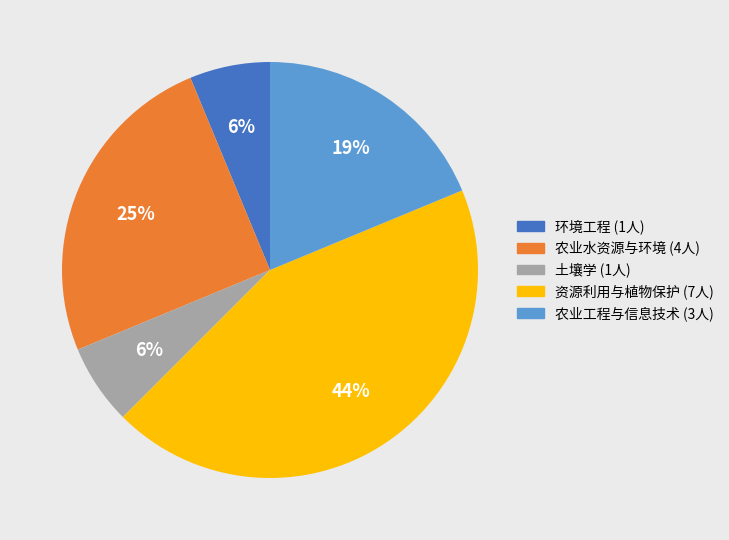

Which slice is the largest?

资源利用与植物保护